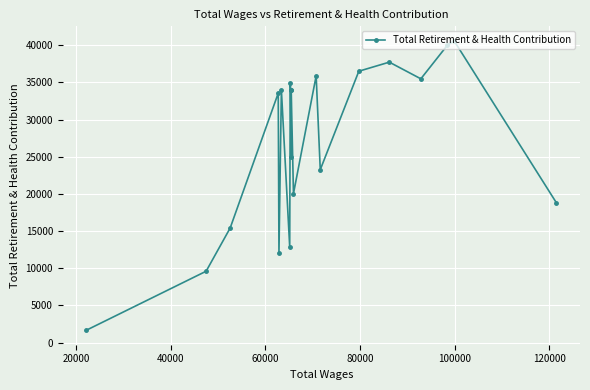

How many data points are less than 33971?

10